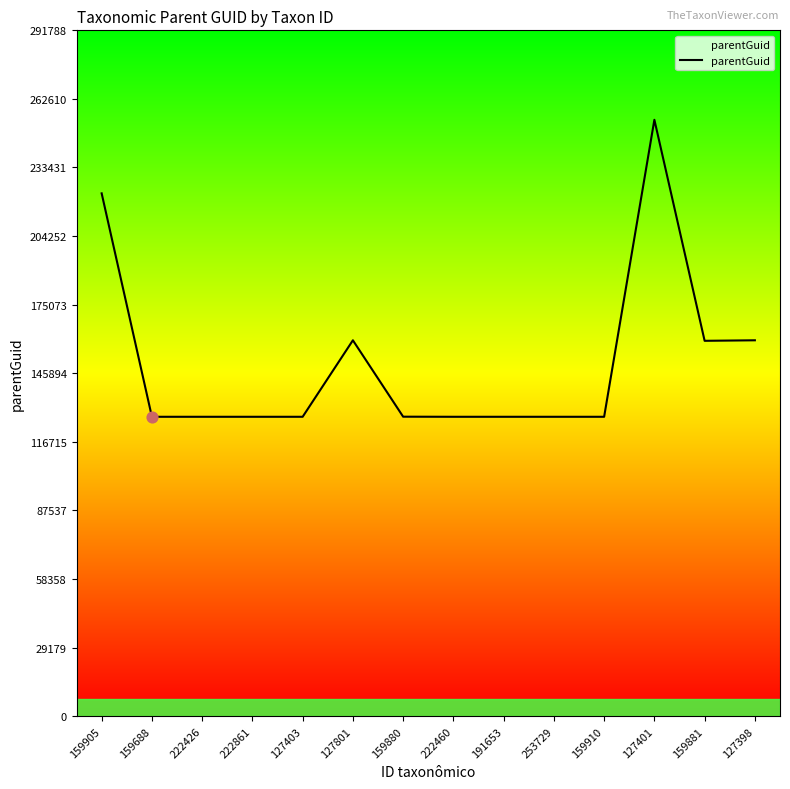

What is the ratio of the value at 222861 to the value at 159881?

0.8